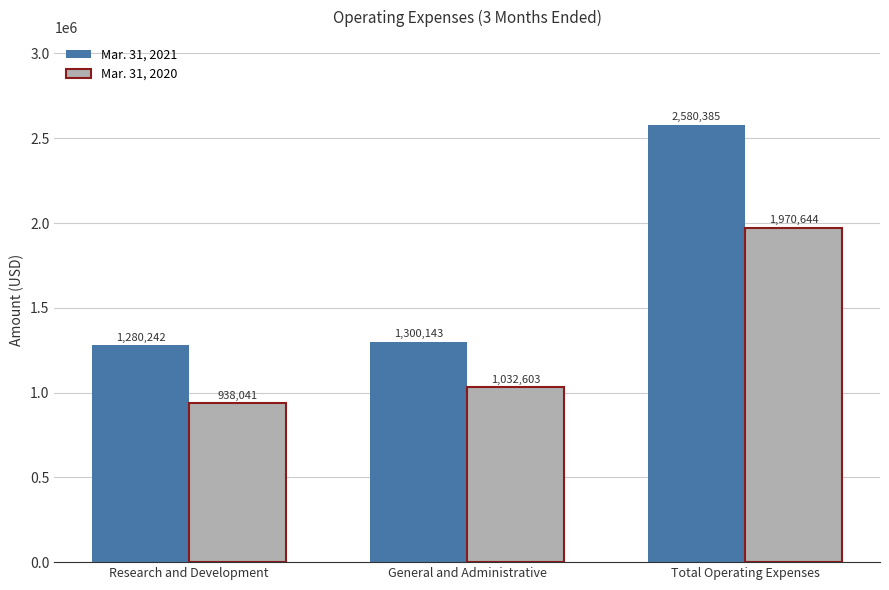

The value of Mar. 31, 2020 at Research and Development is 1479342. True or false?

False